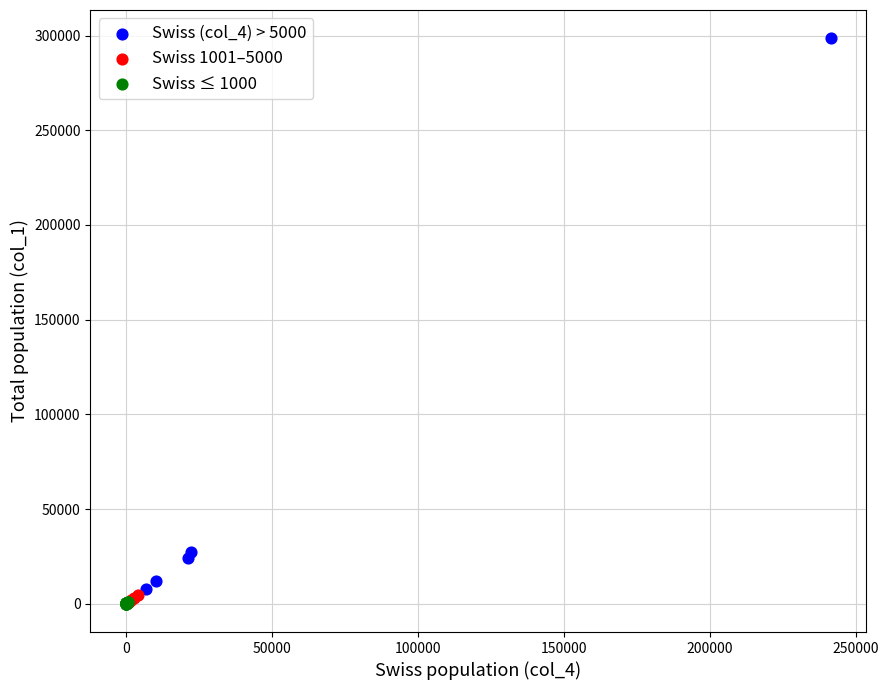

Which series has the largest Y range (max minus min)?

Swiss (col_4) > 5000